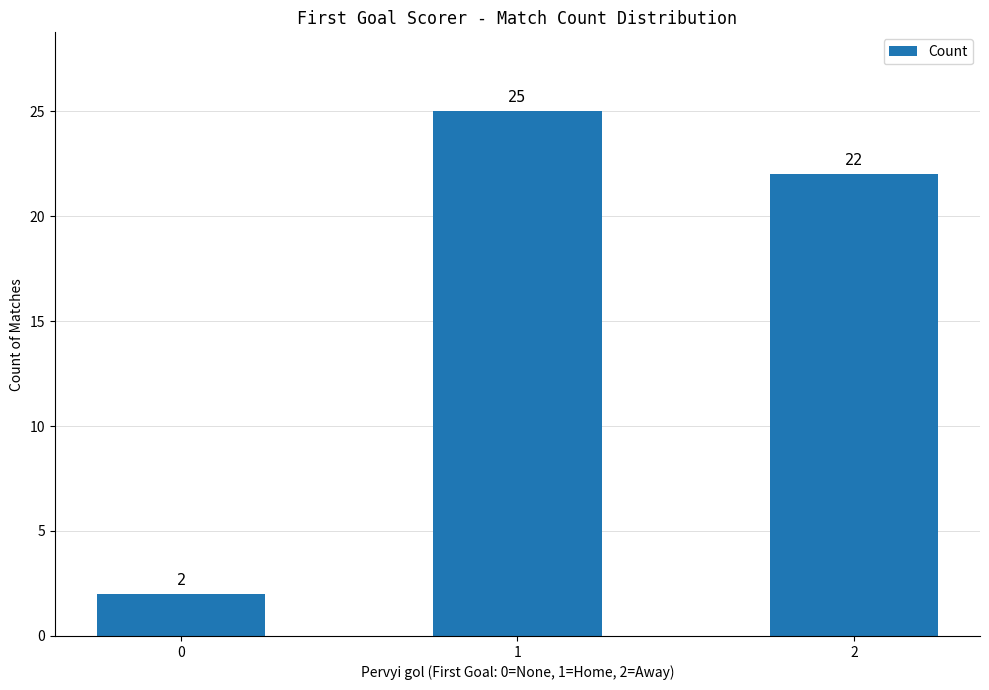

Rank the categories by value from lowest to highest.

0, 2, 1